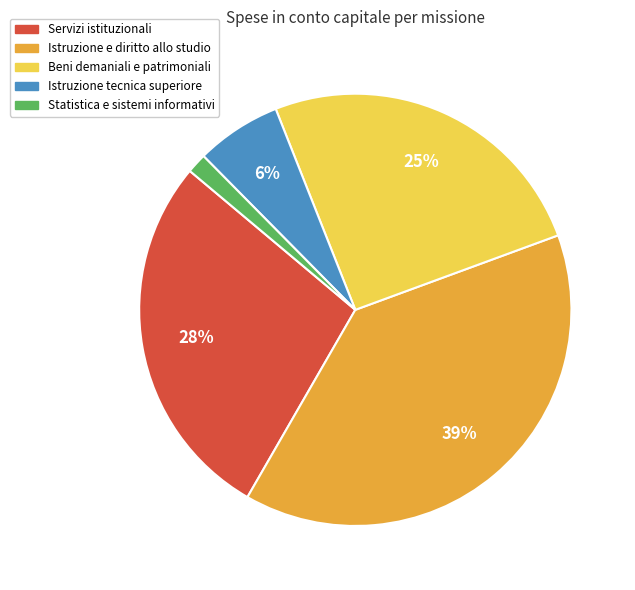

Count the number of slices in the pie.

5